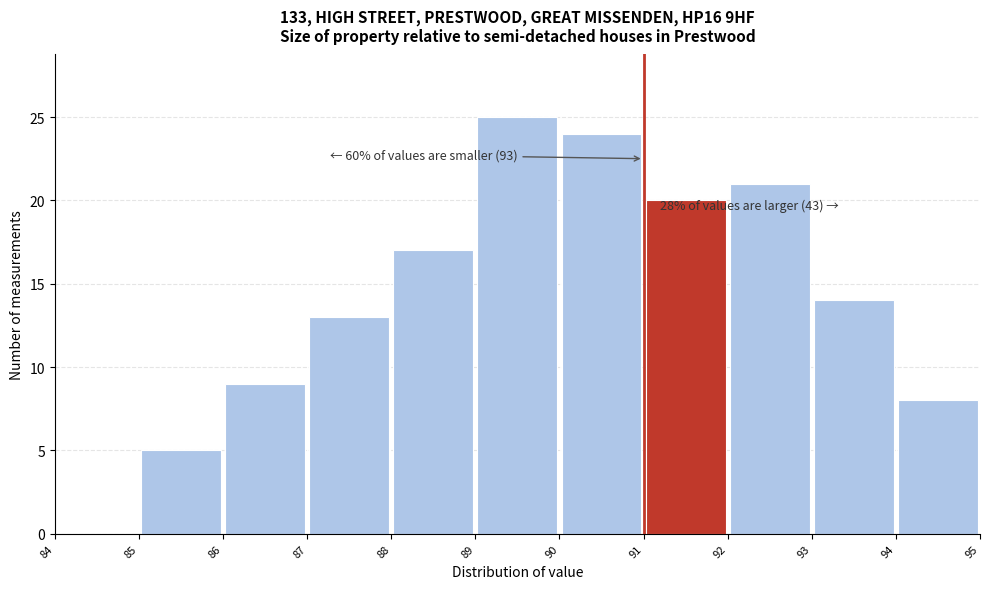

Which range on the x-axis has the tallest bar?

89 to 90